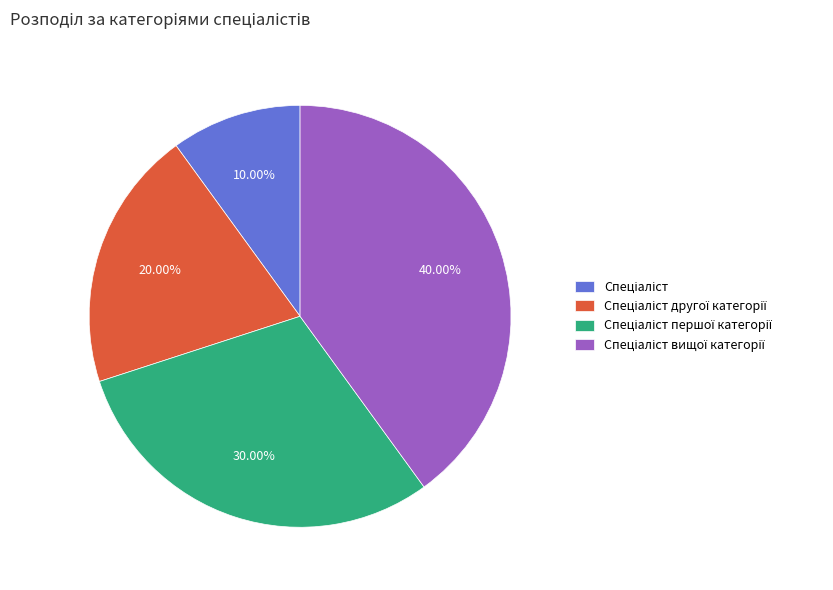

Is there any slice that represents more than half of the pie?

No